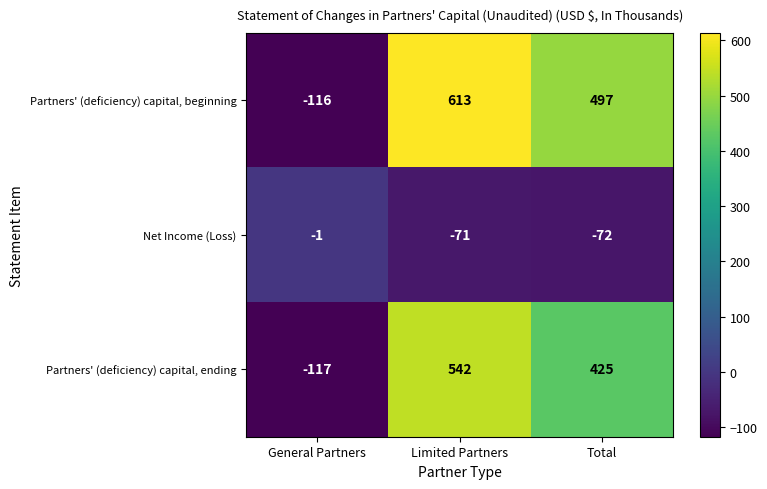

At which category does the chart reach its minimum across all series?

General Partners